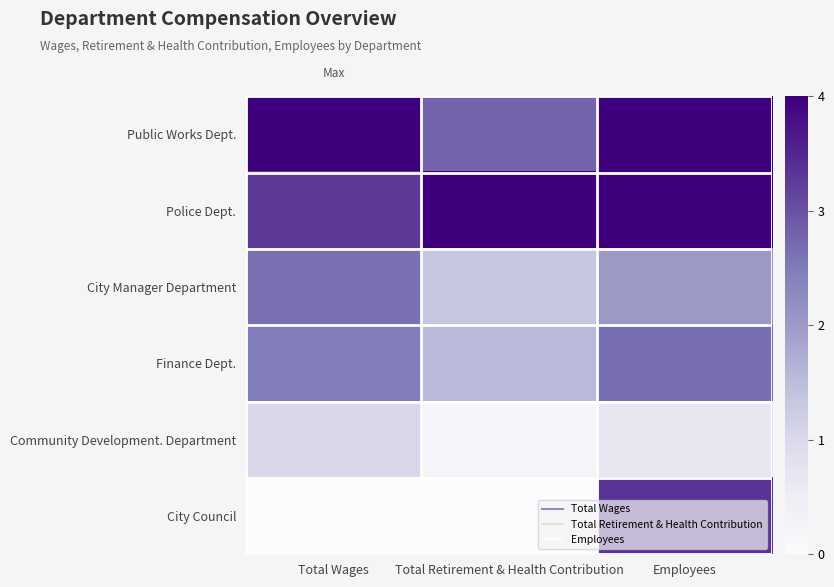

Reading left to right, what are all the values shown in this chart?

Public Works Dept.: Total Wages=4.0	Total Retirement & Health Contribution=2.8	Employees=4.0
Police Dept.: Total Wages=3.3	Total Retirement & Health Contribution=4.0	Employees=4.0
City Manager Department: Total Wages=2.6	Total Retirement & Health Contribution=1.3	Employees=2.0
Finance Dept.: Total Wages=2.5	Total Retirement & Health Contribution=1.5	Employees=2.7
Community Development. Department: Total Wages=1.0	Total Retirement & Health Contribution=0.2	Employees=0.7
City Council: Total Wages=0.0	Total Retirement & Health Contribution=0.0	Employees=3.3